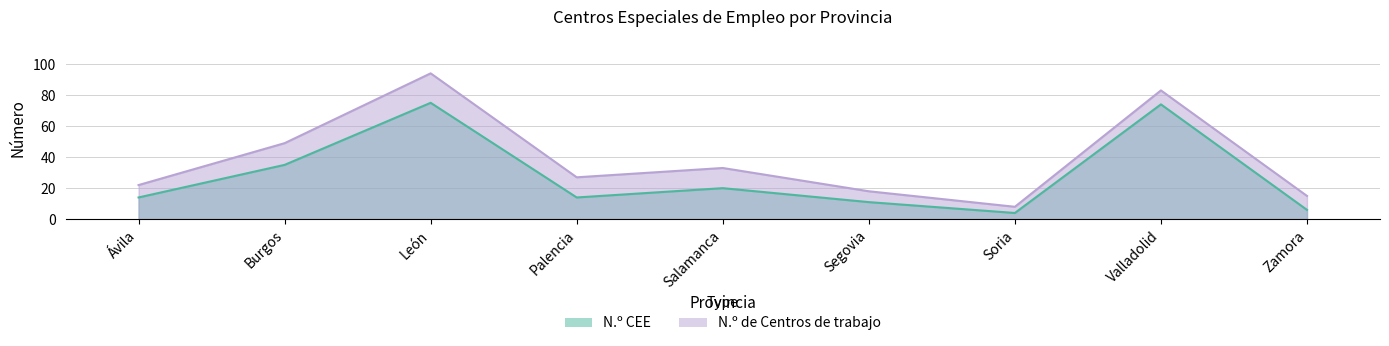

At which category is the sum across all series the highest?

León